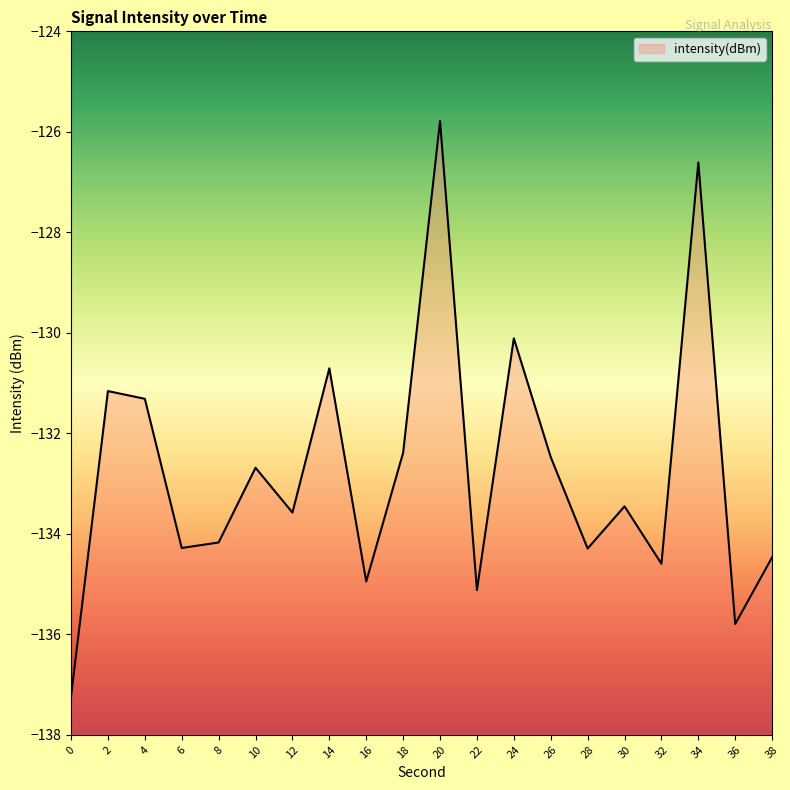

Between 24 and 2, which is larger?

24